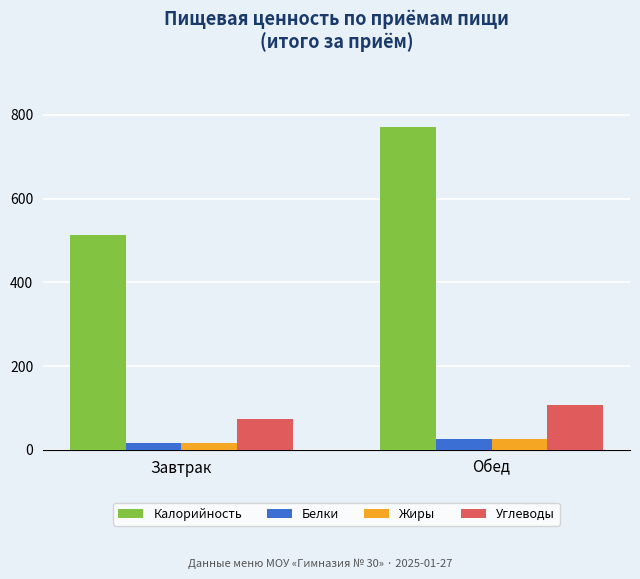

How many bars are there in total?

8